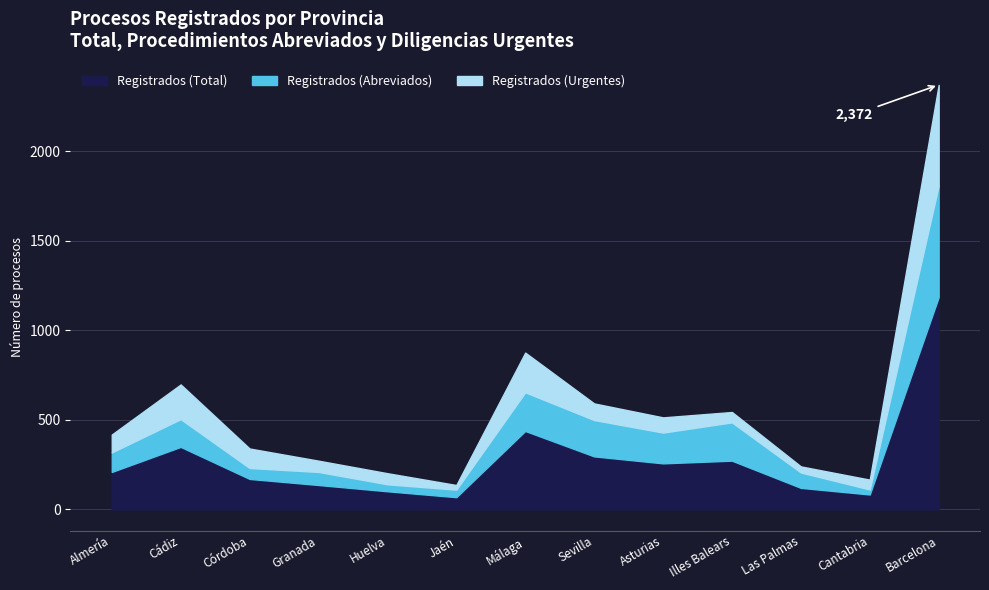

True or false: Registrados (Abreviados) has more than 1 interior local peaks.

True